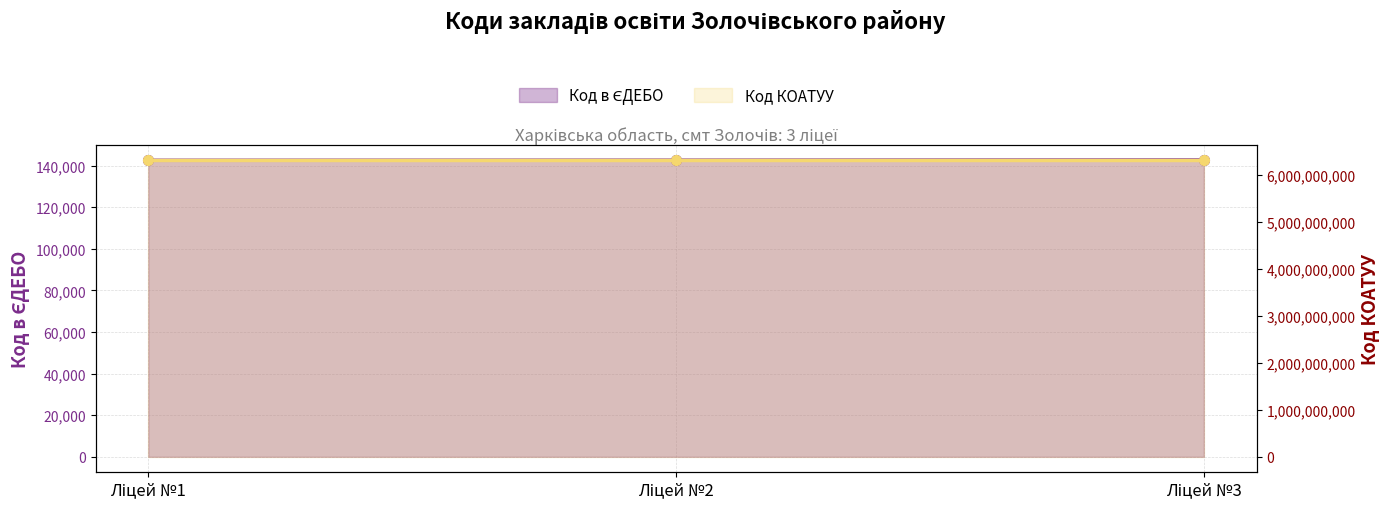

How many lines are shown in the chart?

1